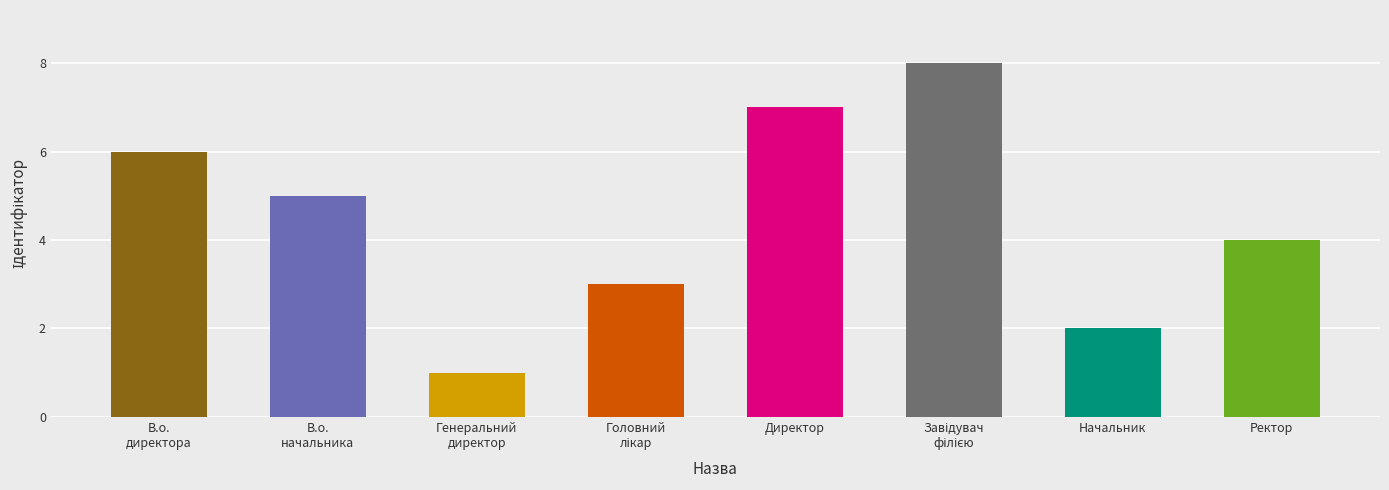

What position from the right is Ректор?

1